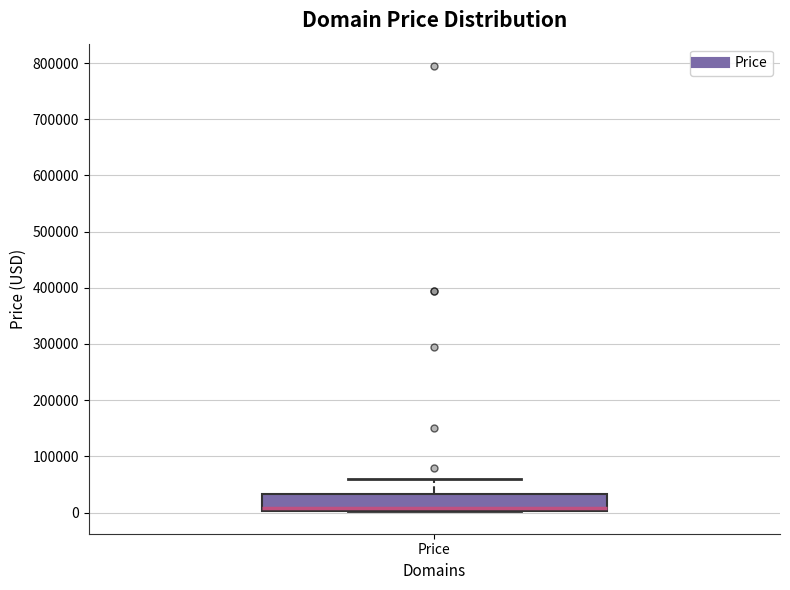

Transcribe this box plot: give where the median line is, the range the box spans, and where the two whiskers end, as read against the y-axis. The values are not printed on the chart, so give them approximately, as read against the axis.

median 10000, box 0 to 30000, whiskers 0 to 60000